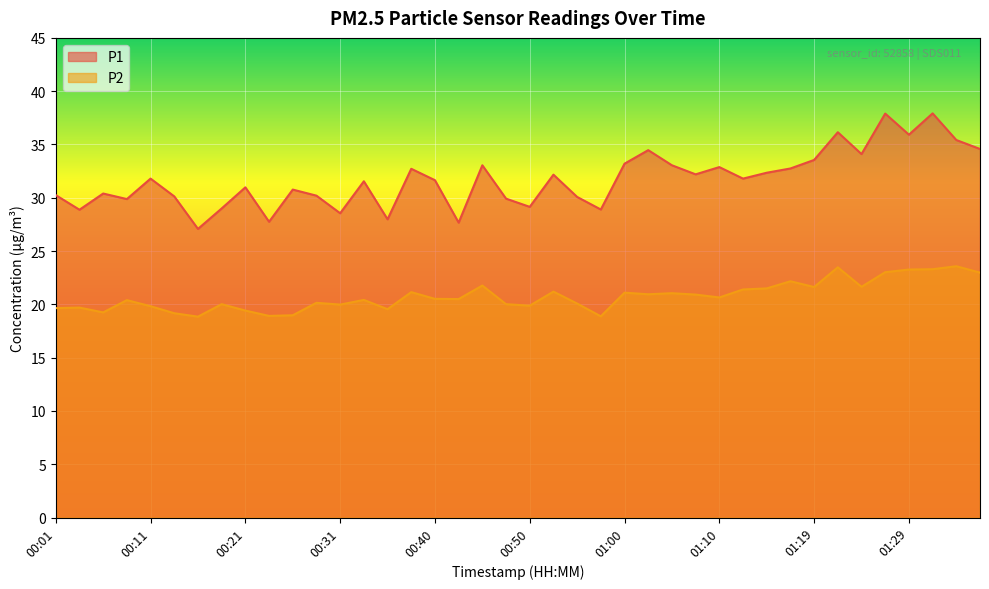

What is the difference between the highest and lowest values at 00:11?

12.0